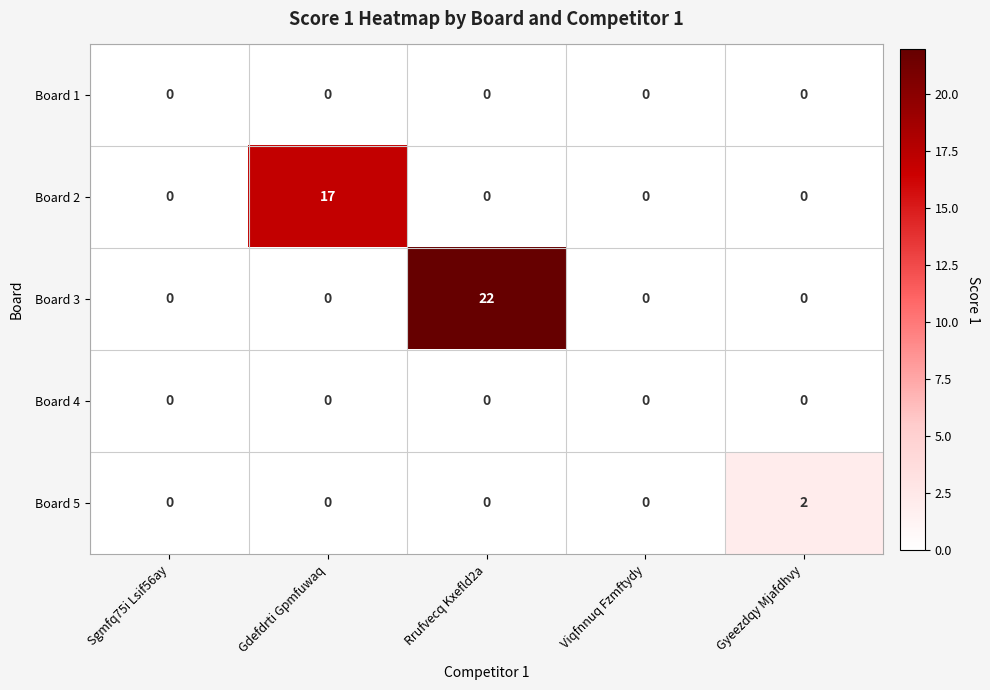

The value of Board 5 at Sgmfq75i Lsif56ay is 0. True or false?

True